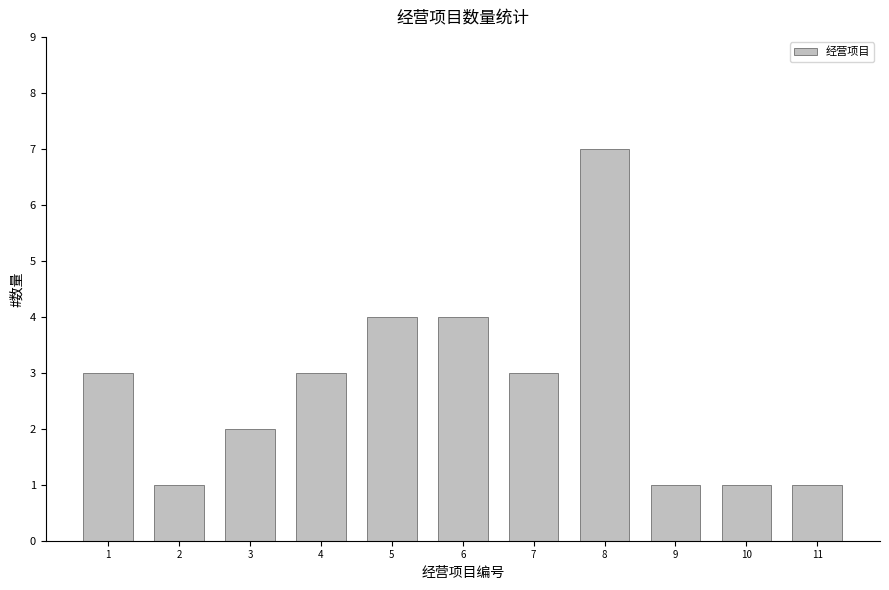

True or false: the data shows 2 at 7.

False